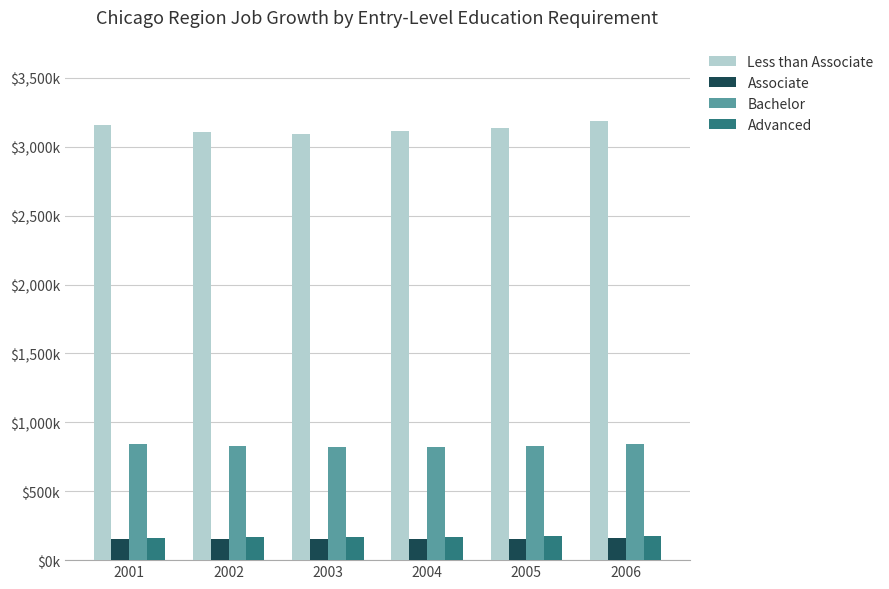

What are all the series names shown in the legend?

Less than Associate, Associate, Bachelor, Advanced